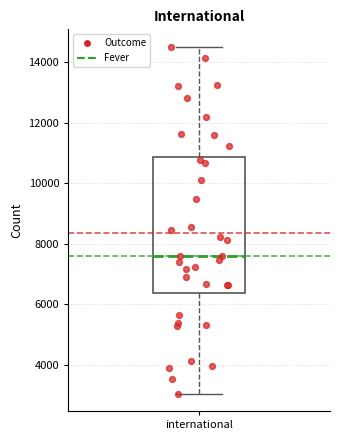

Where does the upper whisker of the box for international end on the y-axis? The values are not printed on the chart, so give them approximately, as read against the axis.

14600